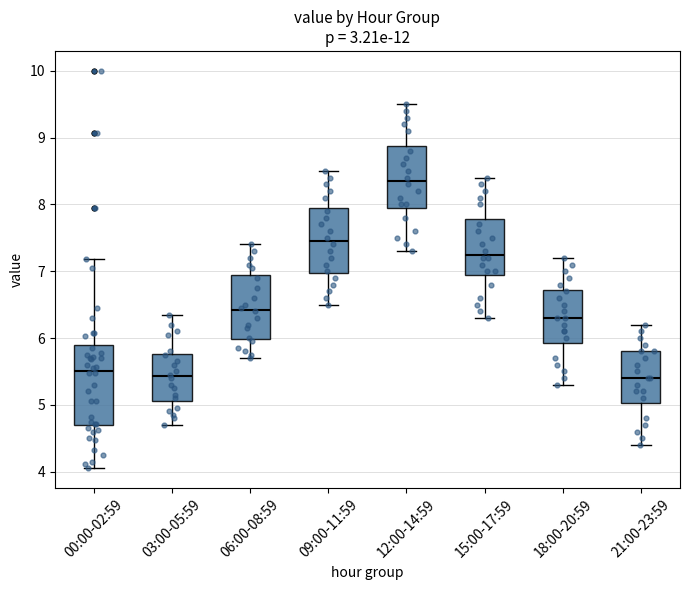

Which box is the tallest, from its lower edge to its upper edge?

00:00-02:59